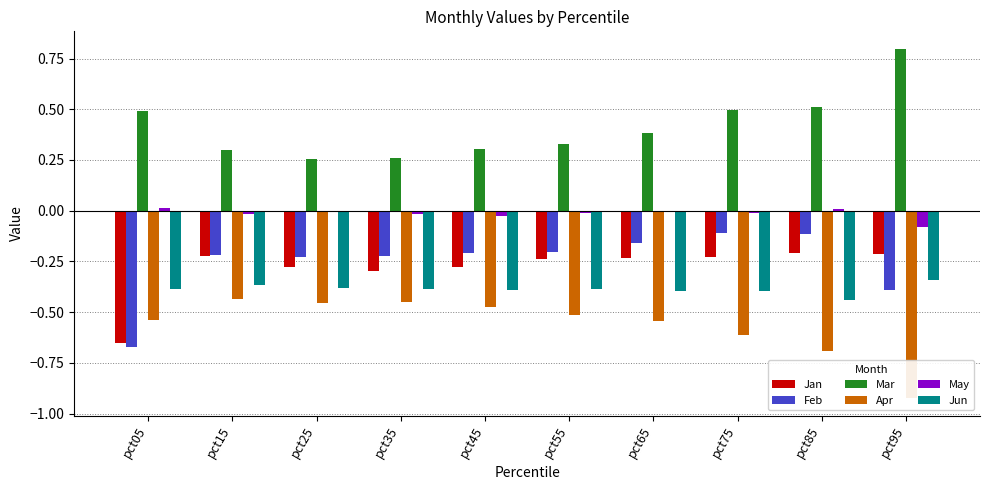

What is the maximum value for Jan?

-0.2